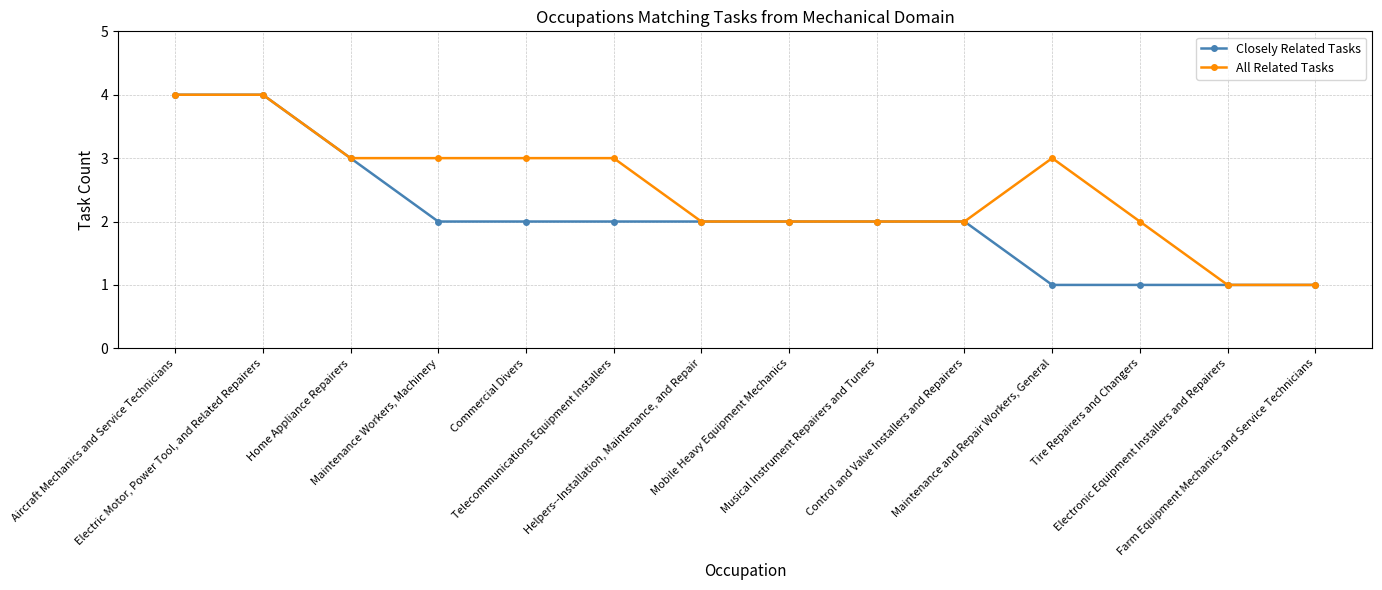

What are all the series names shown in the legend?

Closely Related Tasks, All Related Tasks